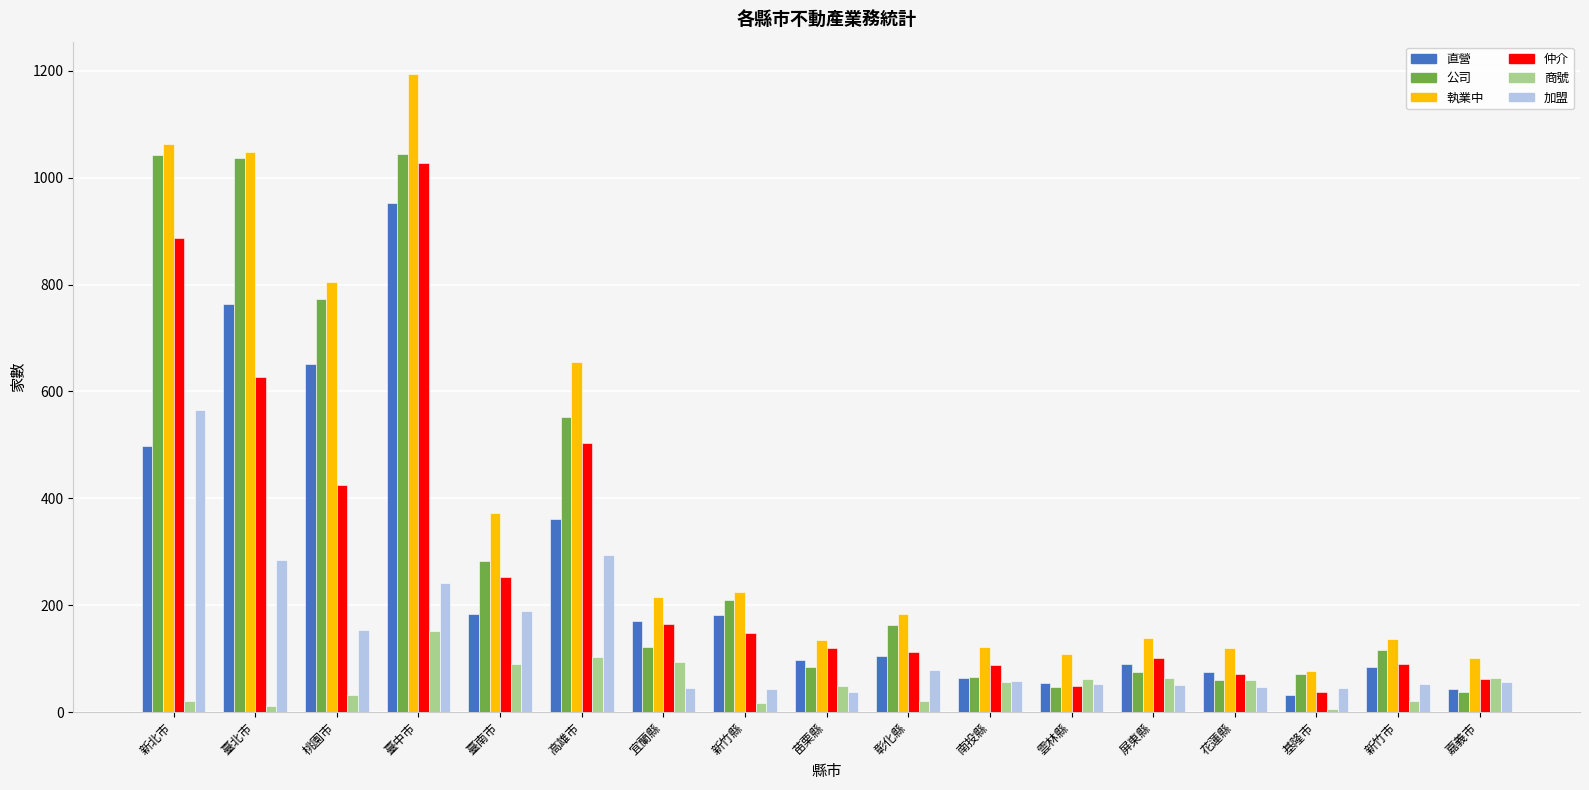

List the series in order of their peak value, highest first.

執業中, 公司, 仲介, 直營, 加盟, 商號